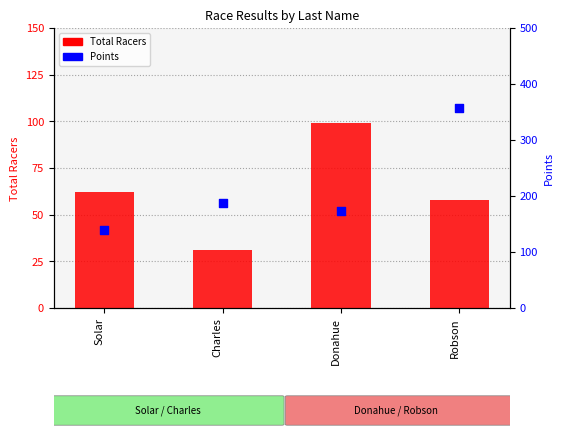

What is the total value across all series at Solar?

201.7